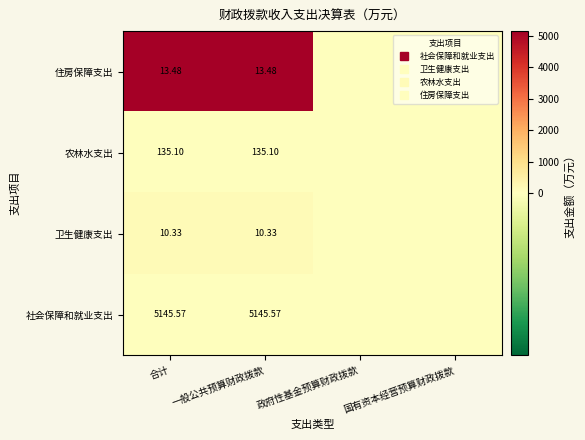

At 国有资本经营预算财政拨款, list the series in order from largest to smallest.

住房保障支出, 农林水支出, 卫生健康支出, 社会保障和就业支出